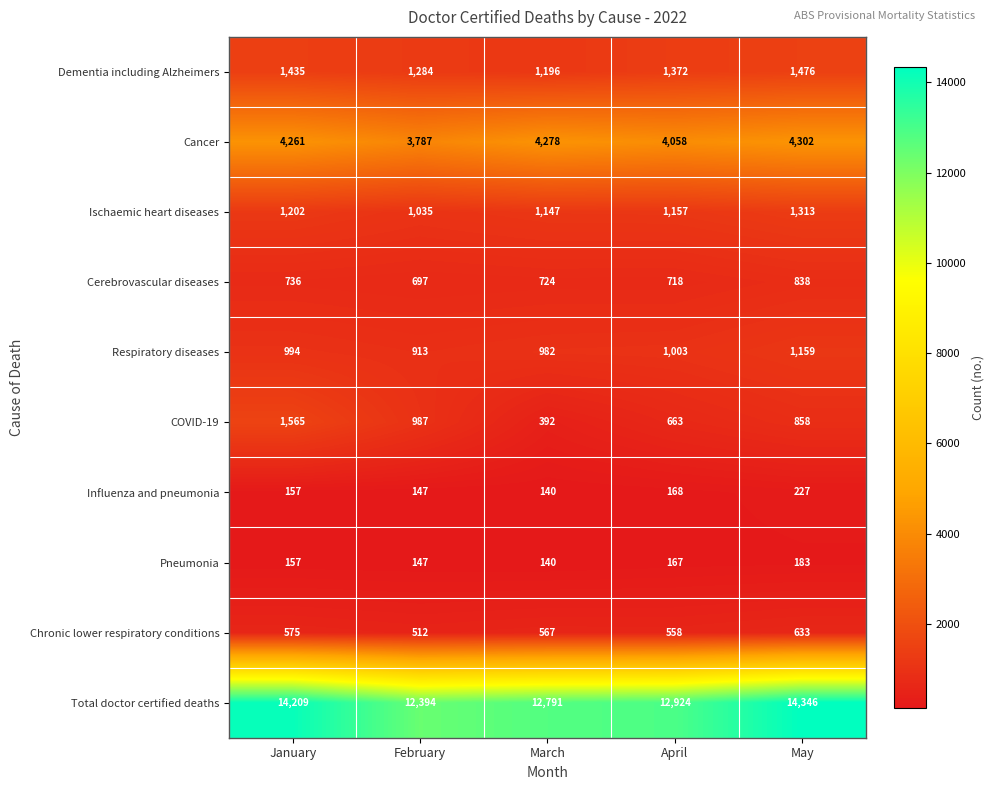

List the series in order of their peak value, lowest first.

Pneumonia, Influenza and pneumonia, Chronic lower respiratory conditions, Cerebrovascular diseases, Respiratory diseases, Ischaemic heart diseases, Dementia including Alzheimers, COVID-19, Cancer, Total doctor certified deaths